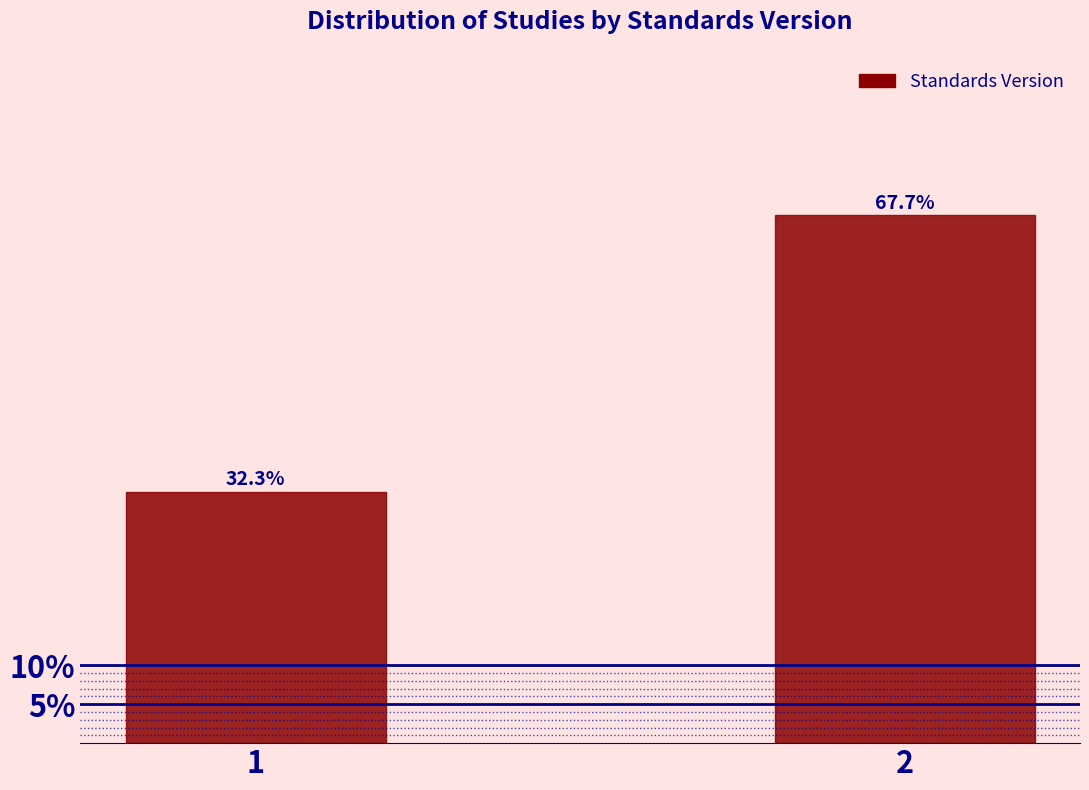

Reading left to right, what are all the values shown in this chart?

32.3	67.7